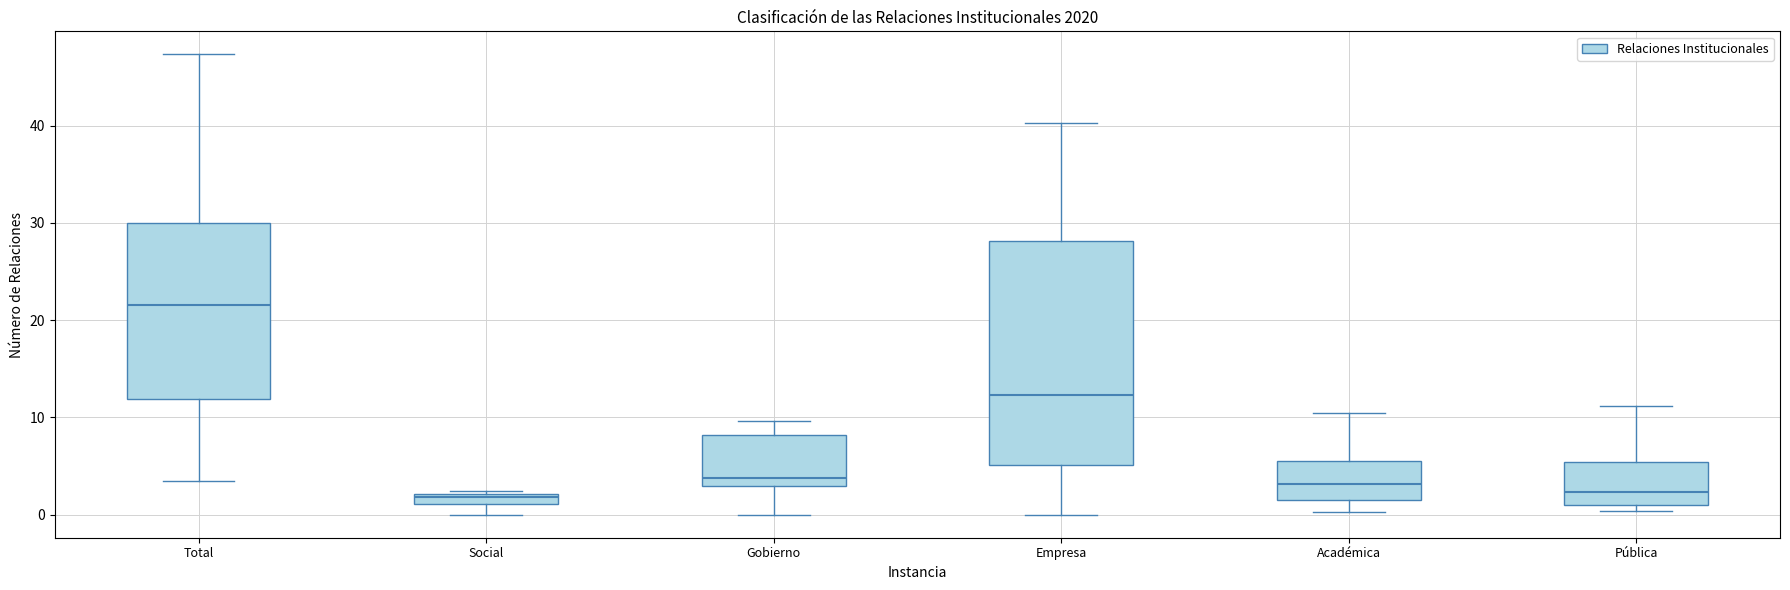

Comparing the boxes themselves (not the whiskers), which one is the tallest?

Empresa